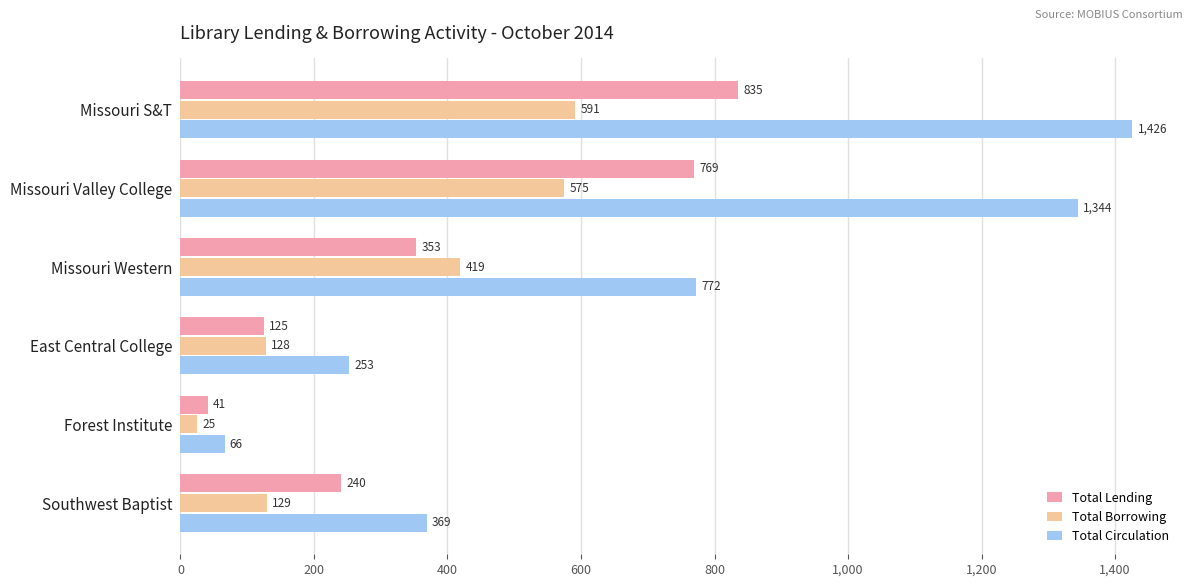

What is the total value across all series at Missouri Western?

1544